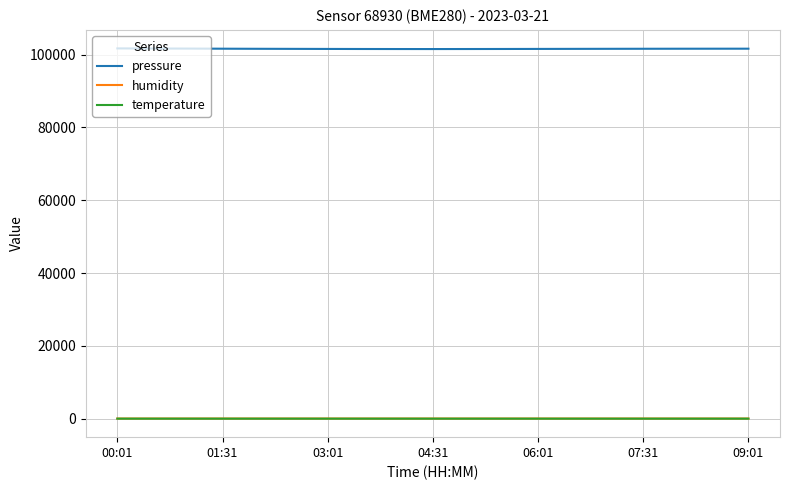

Which series has the largest range (max minus min)?

pressure